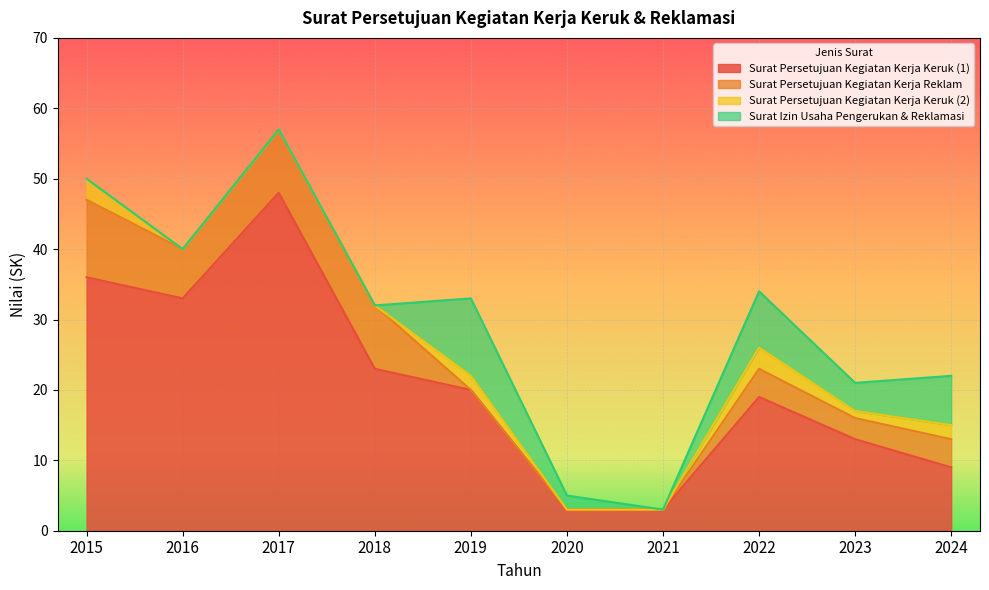

Does the chart display data point markers on the line(s)?

No